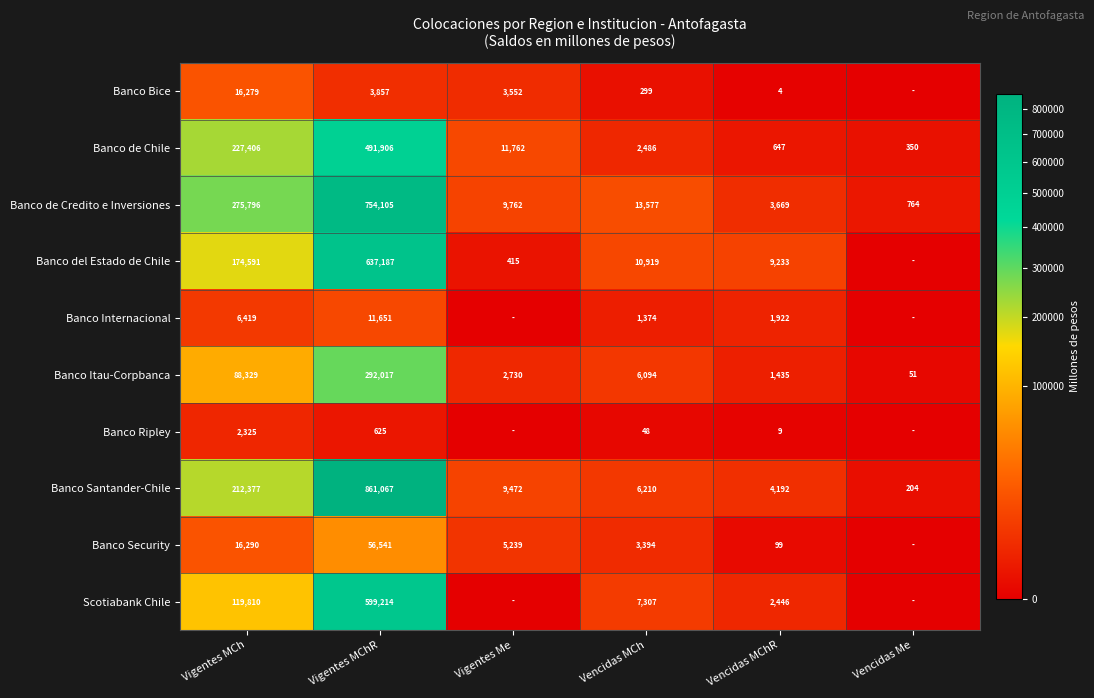

Which series changed the most between Vencidas MCh and Vencidas MChR?

Banco de Credito e Inversiones